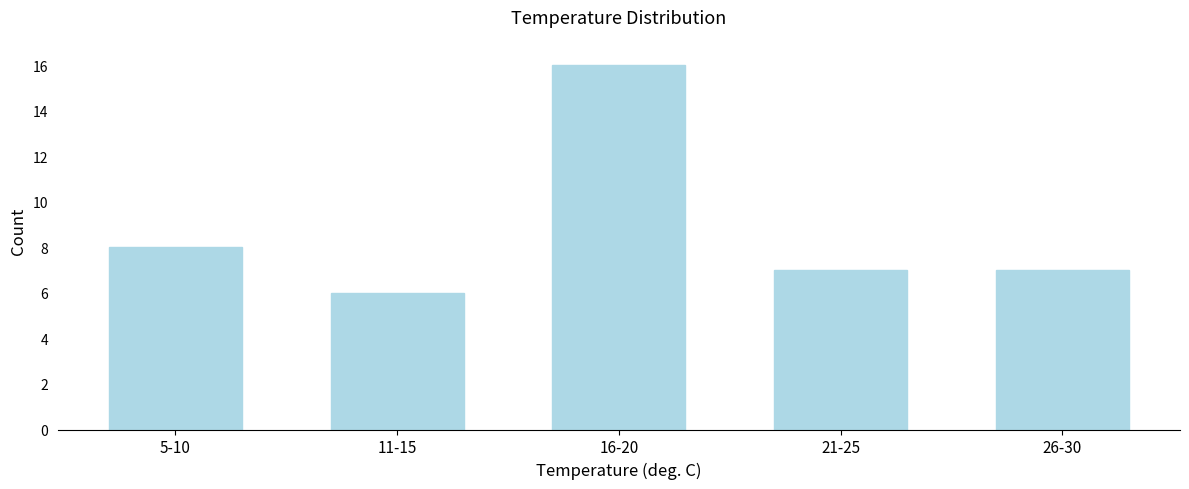

Reading left to right, extract all data points from this chart.

8	6	16	7	7